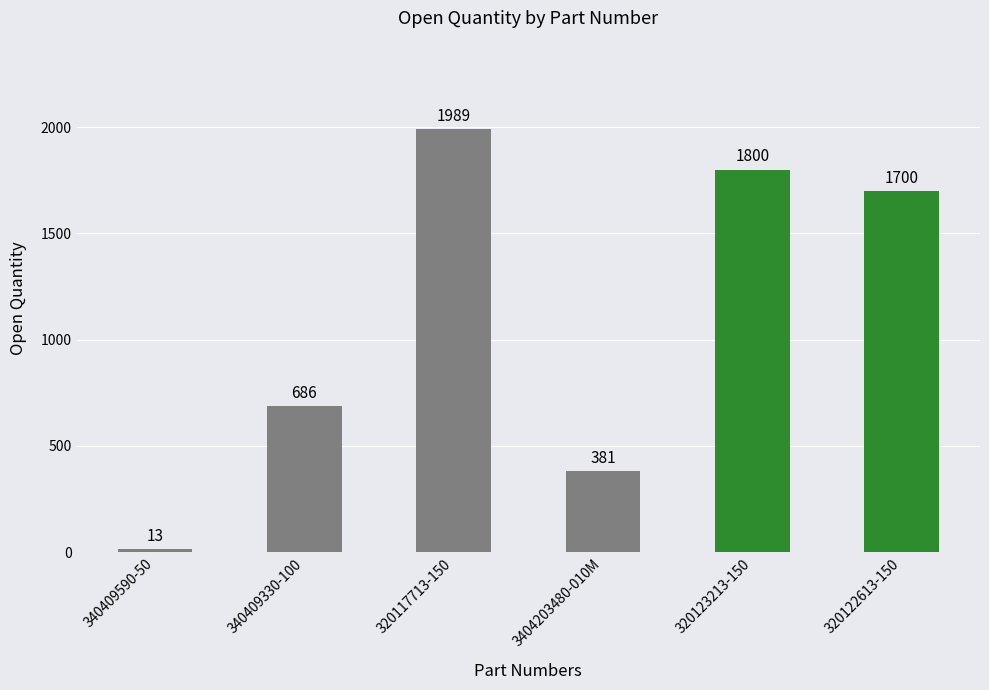

What is the average value?

1095